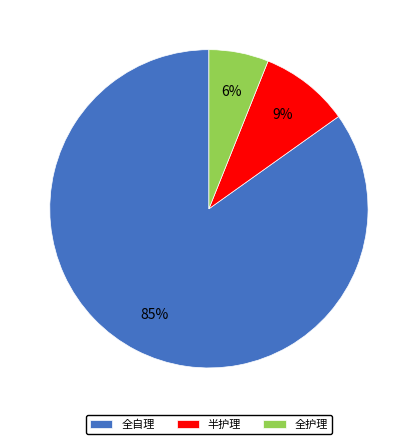

What percentage is the 半护理 slice, to the nearest percent?

9%